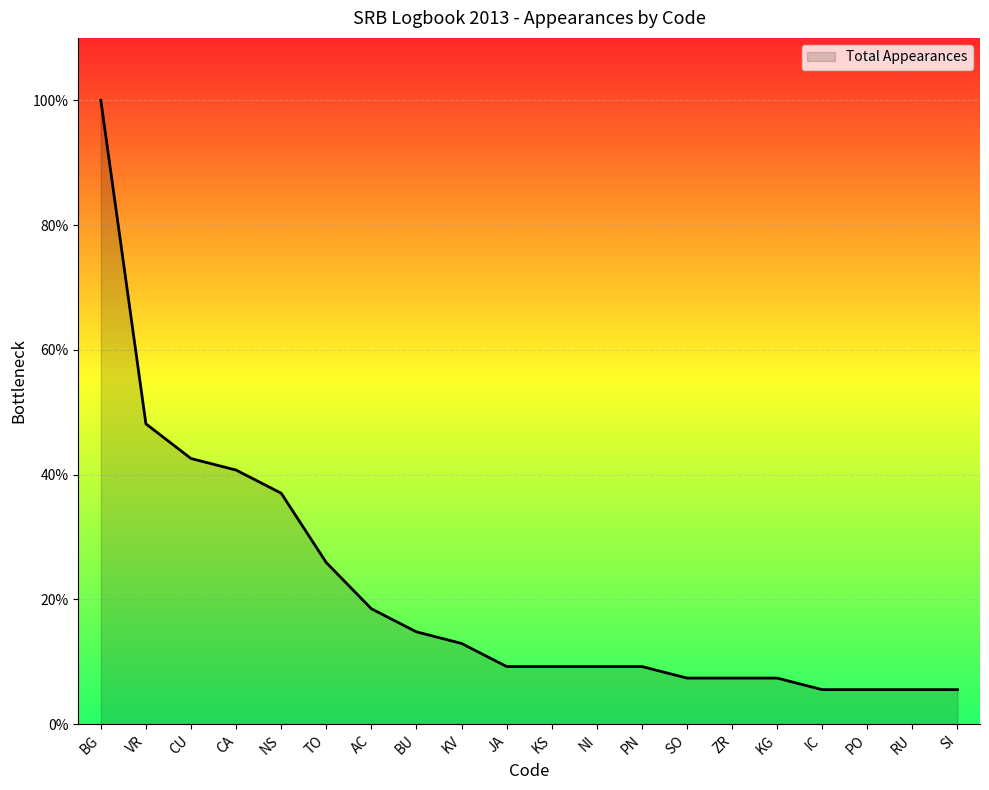

What is the change in value from VR to JA?

-21